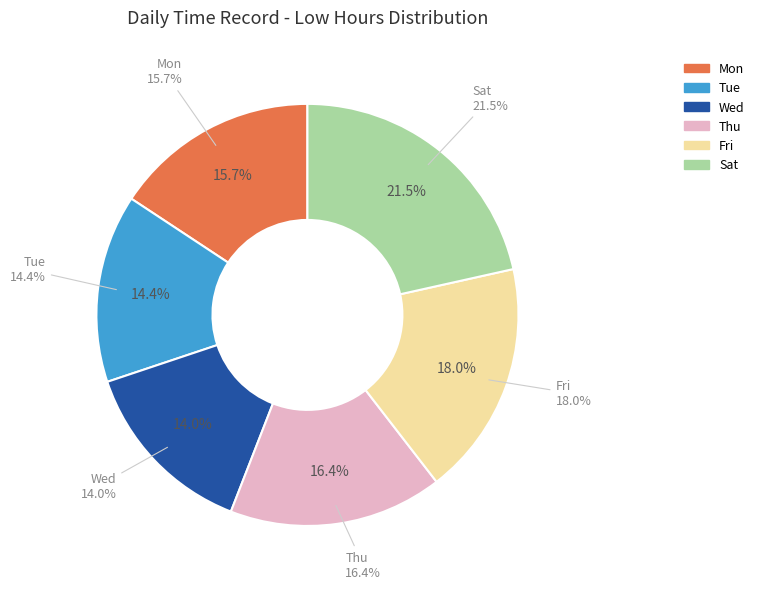

Does any single category account for the majority?

No